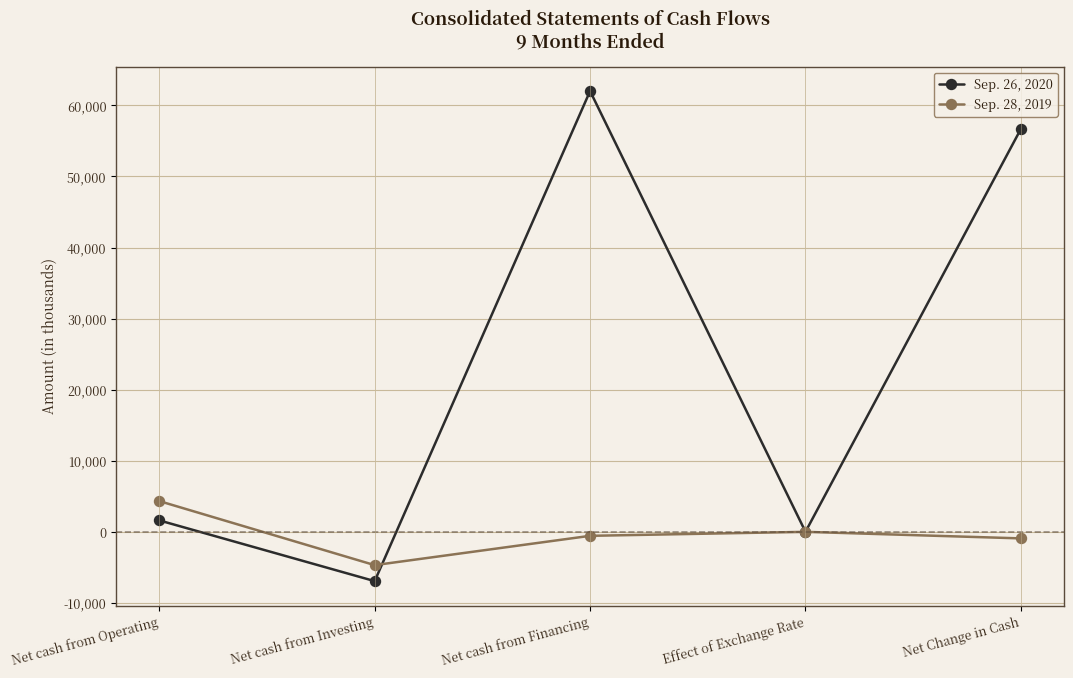

What is the difference between the maximum and minimum values in the Sep. 26, 2020 series?

68955